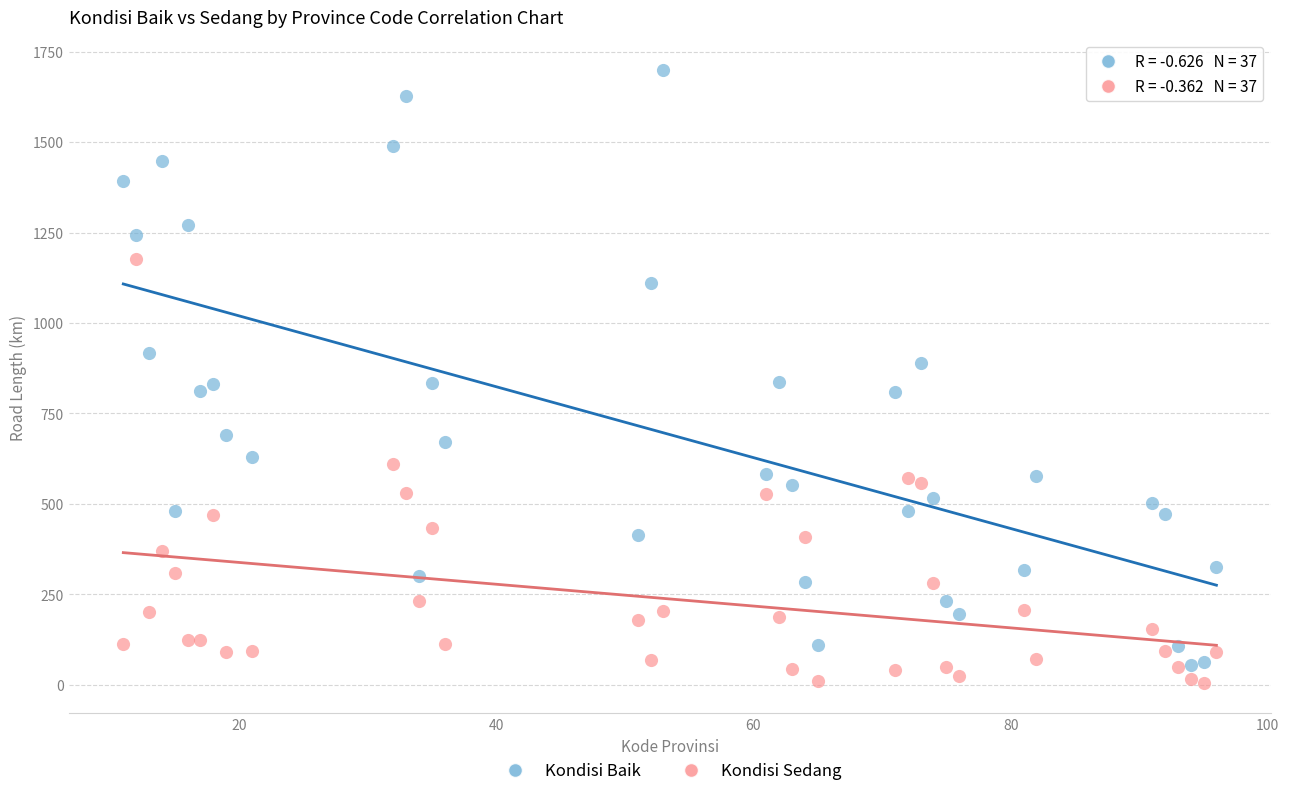

Across all data points, what is the range of Y values (max minus min)?

1692.8